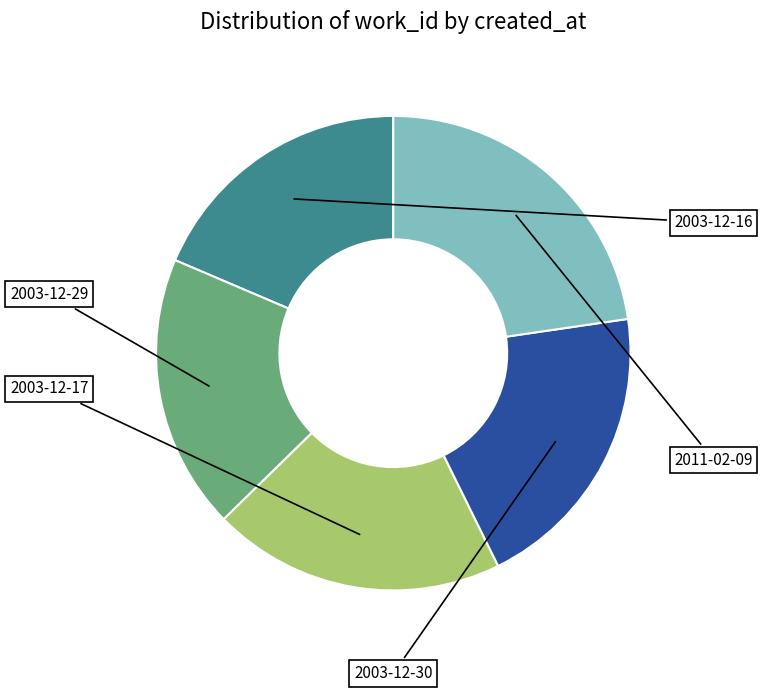

Is there a majority slice in this chart?

No